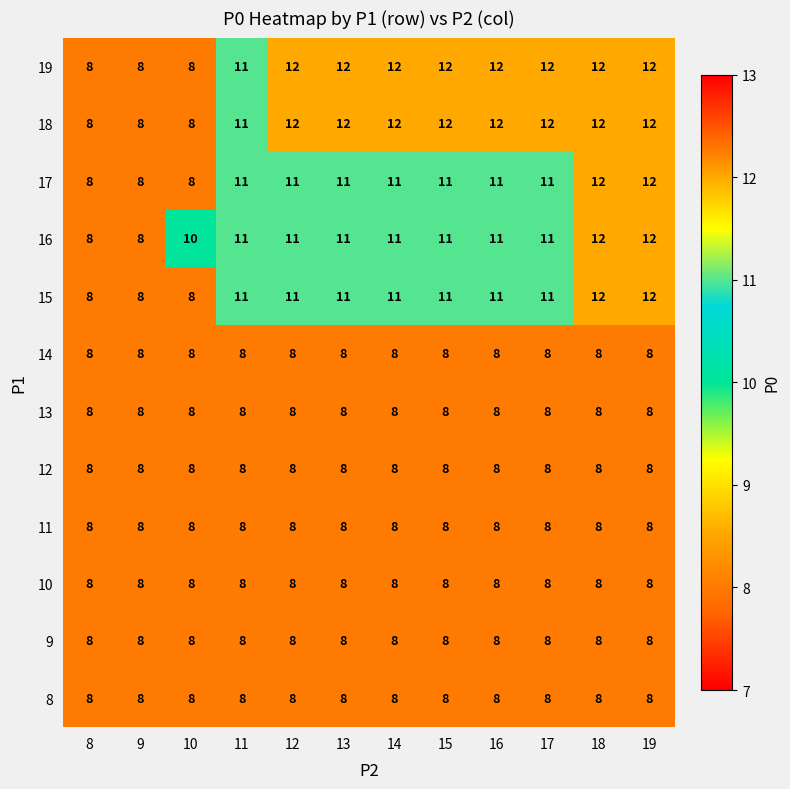

What is the spread (max minus min) of values at 16?

4